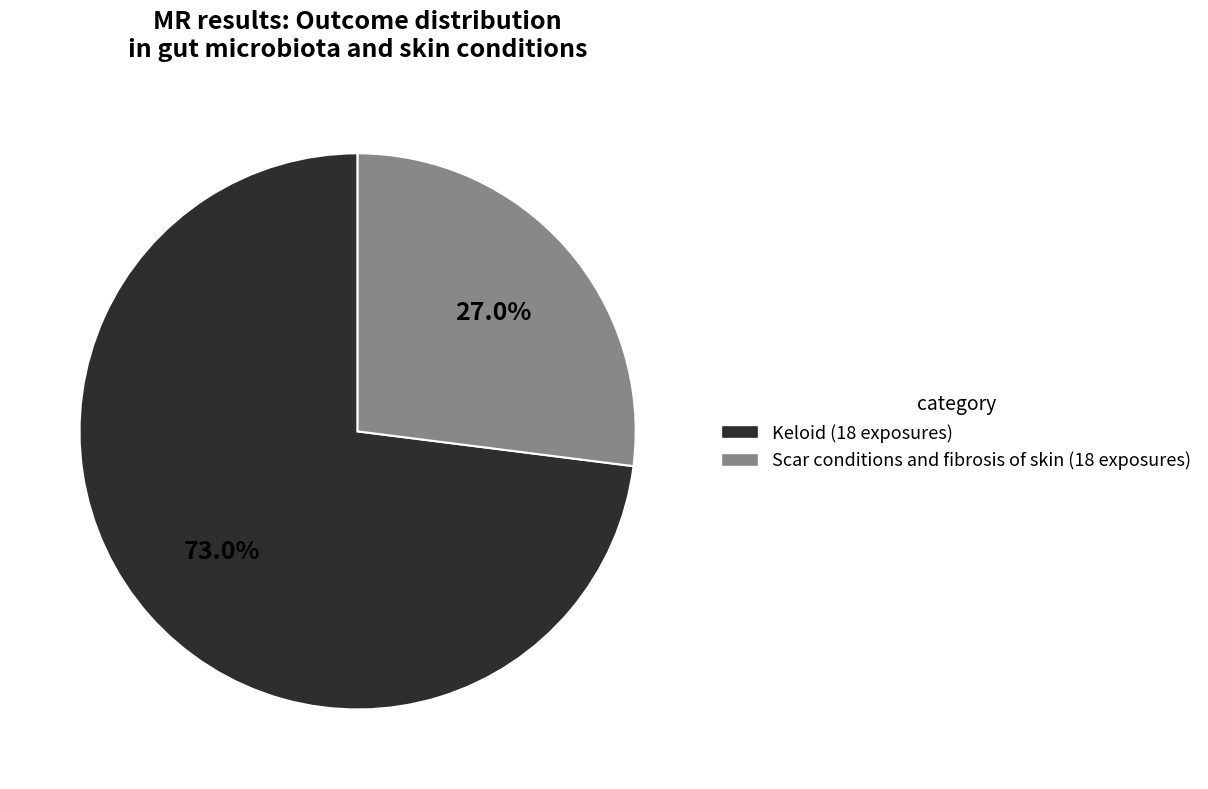

What is the largest slice in the pie chart?

Keloid